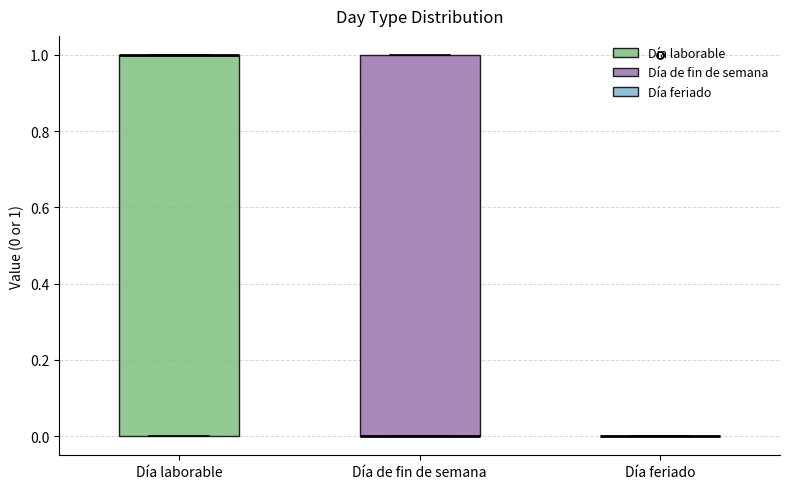

Where is the lower edge of the box for Día laborable on the y-axis? The values are not printed on the chart, so give them approximately, as read against the axis.

0